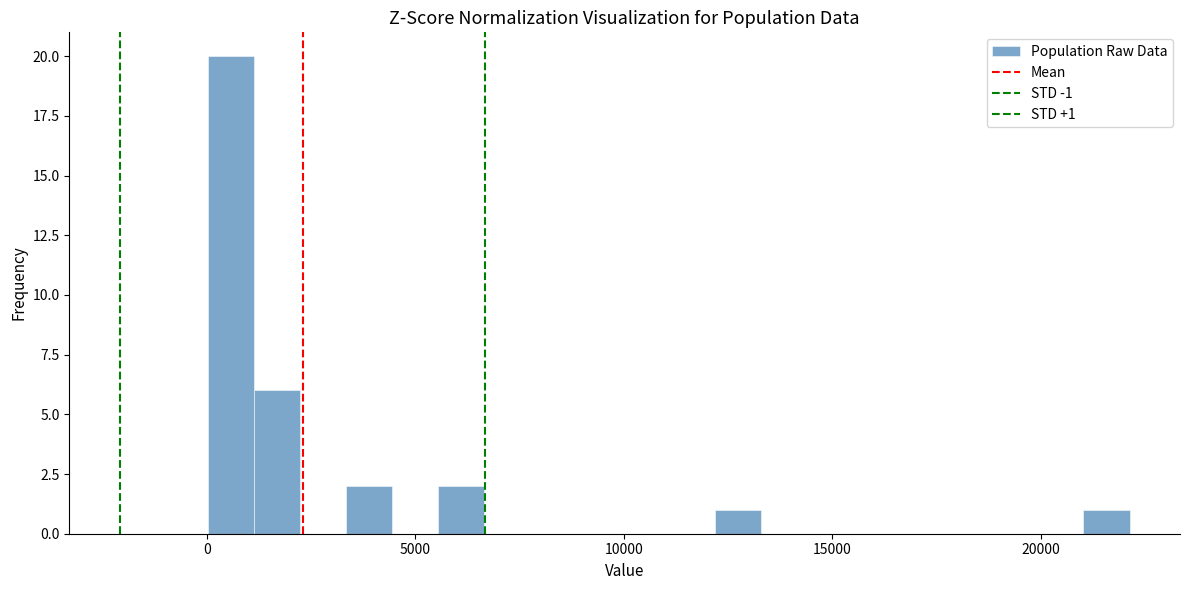

Around what value on the x-axis is the tallest bar? Give the approximate position of its centre, as read against the axis.

500